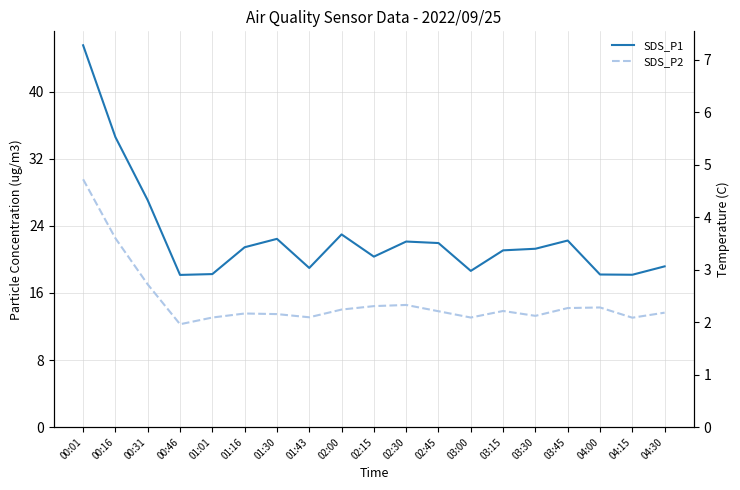

True or false: SDS_P1 and SDS_P2 cross at least once.

False